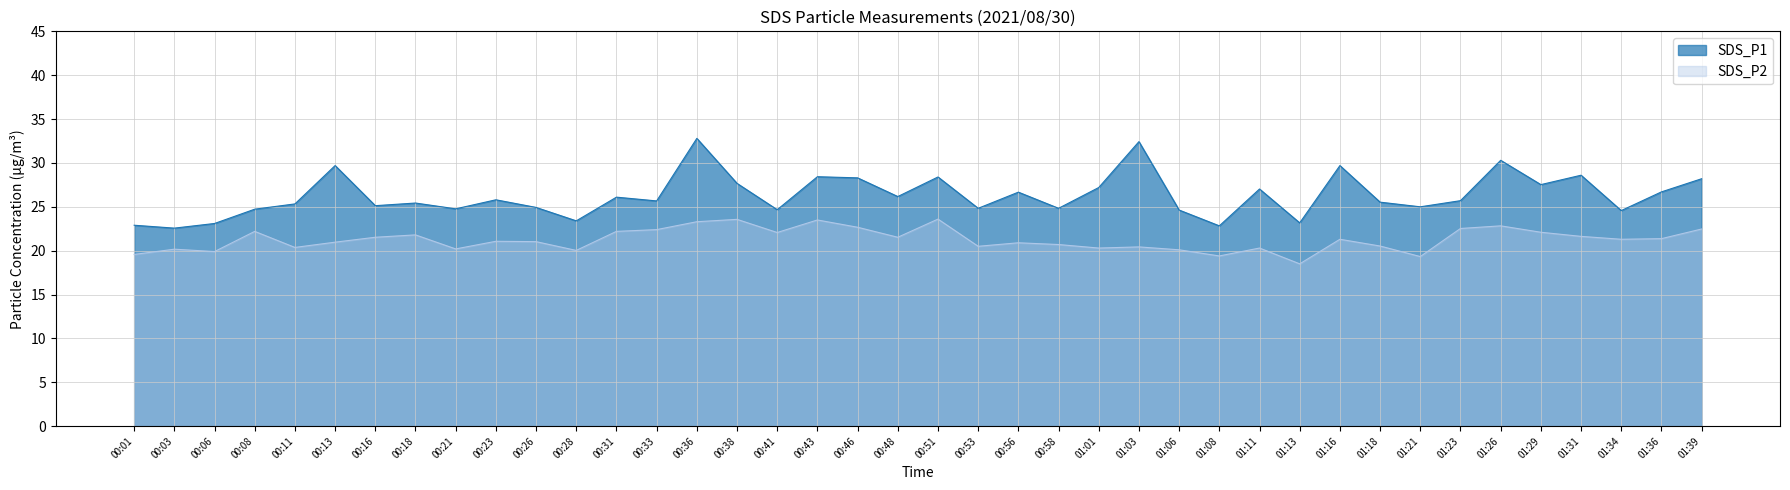

What is the maximum value for SDS_P1?

32.8